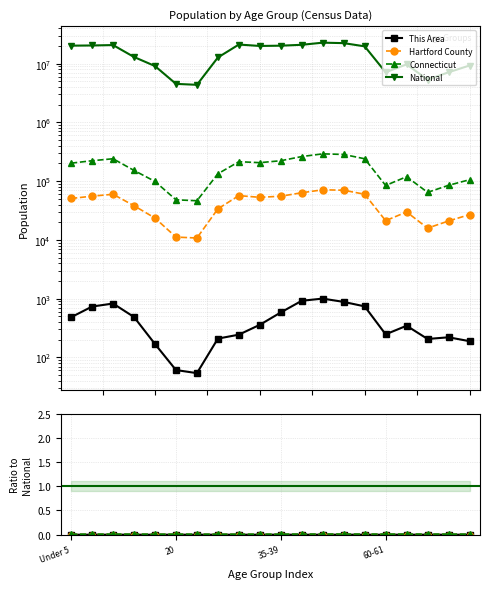

How many lines are shown in the chart?

4